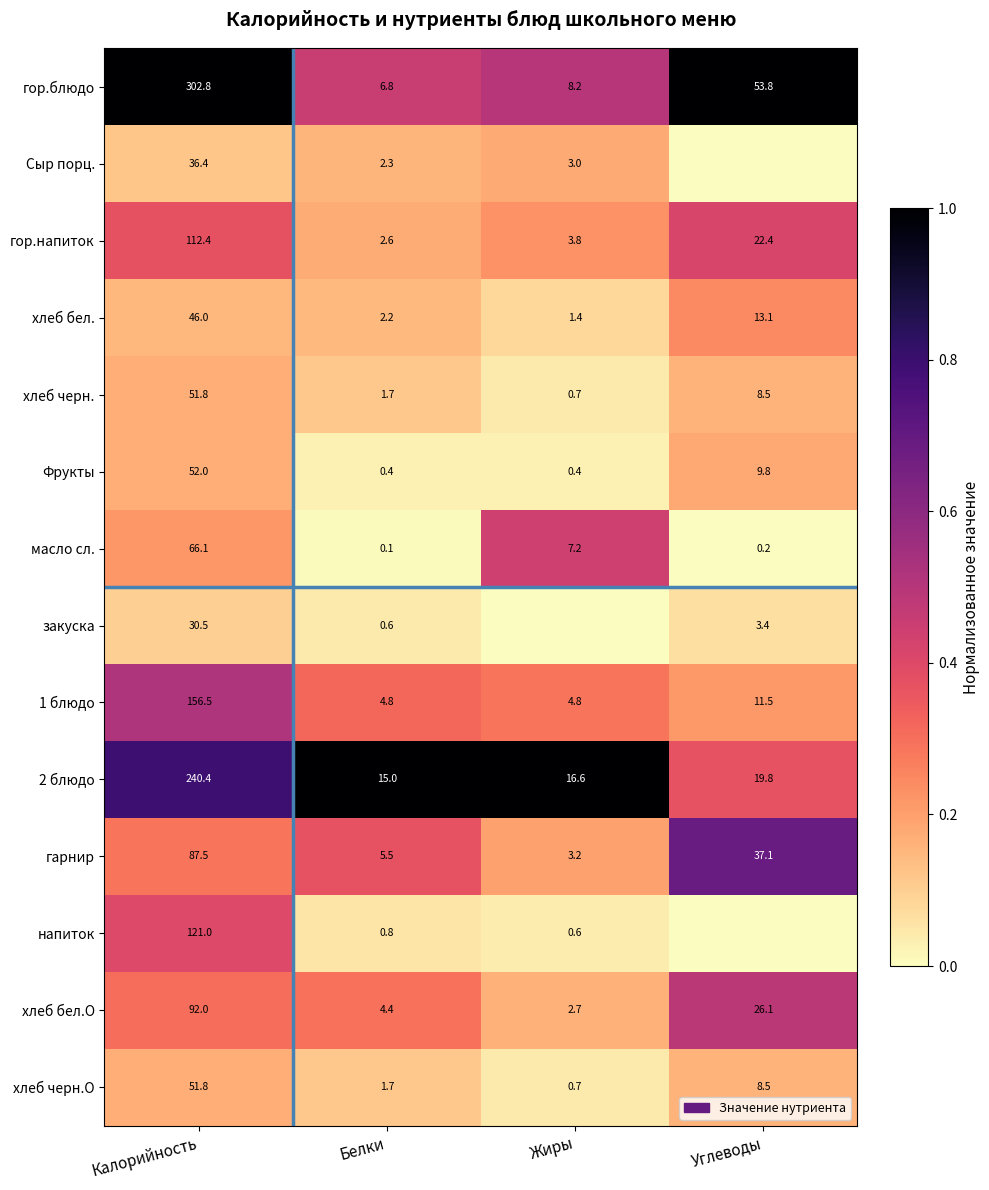

What is the total value across all series at Калорийность?

1447.2